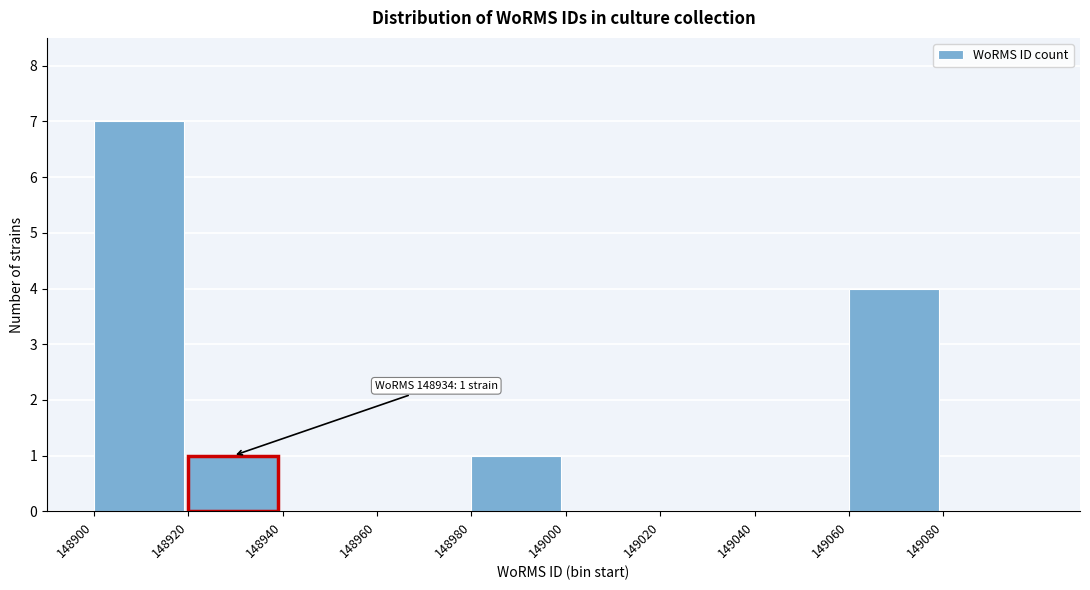

Reading left to right, transcribe all the data shown in this chart.

148900=7	148920=1	148940=0	148960=0	148980=1	149000=0	149020=0	149040=0	149060=4	149080=0